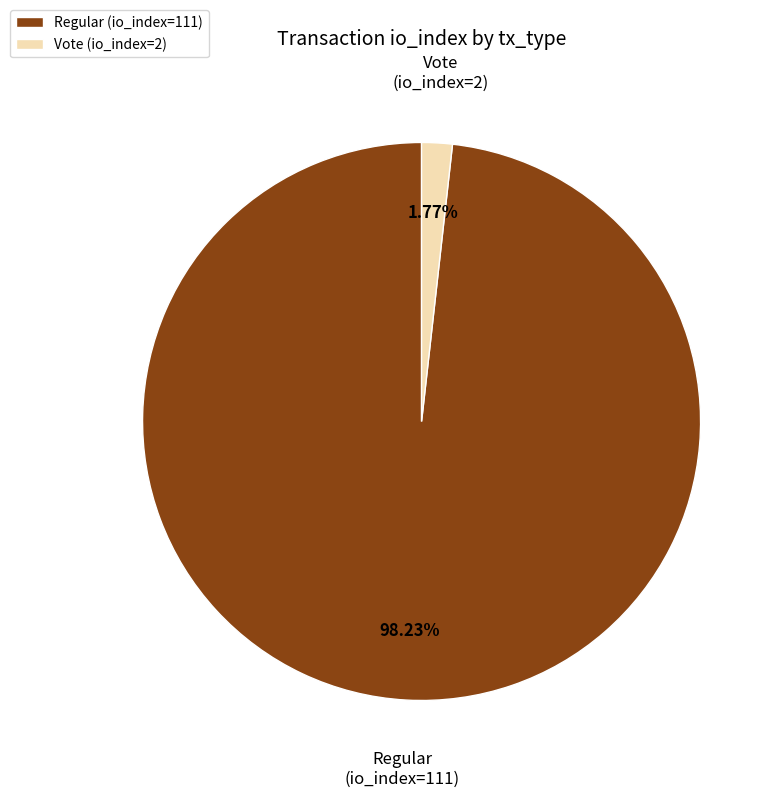

Between Vote (io_index=2) and Regular (io_index=111), which is larger?

Regular (io_index=111)